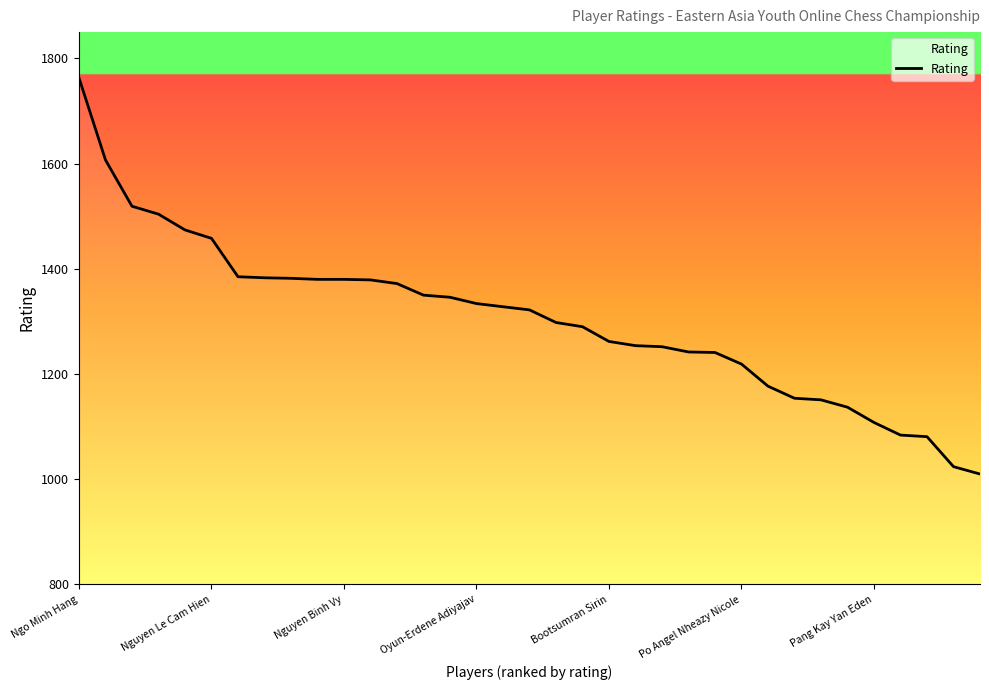

What is the average value?

1304